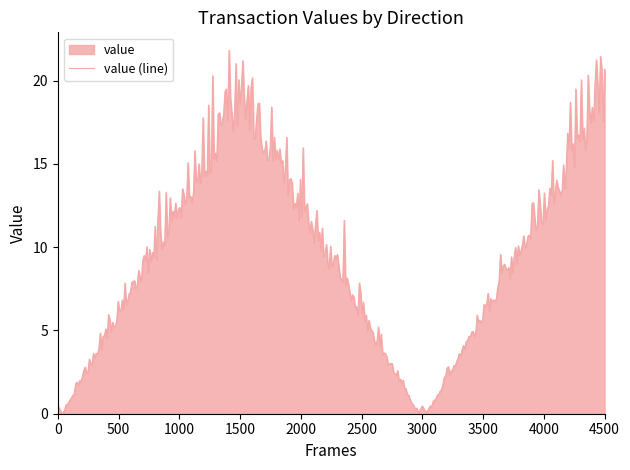

What is the maximum value shown in the chart?

21.8